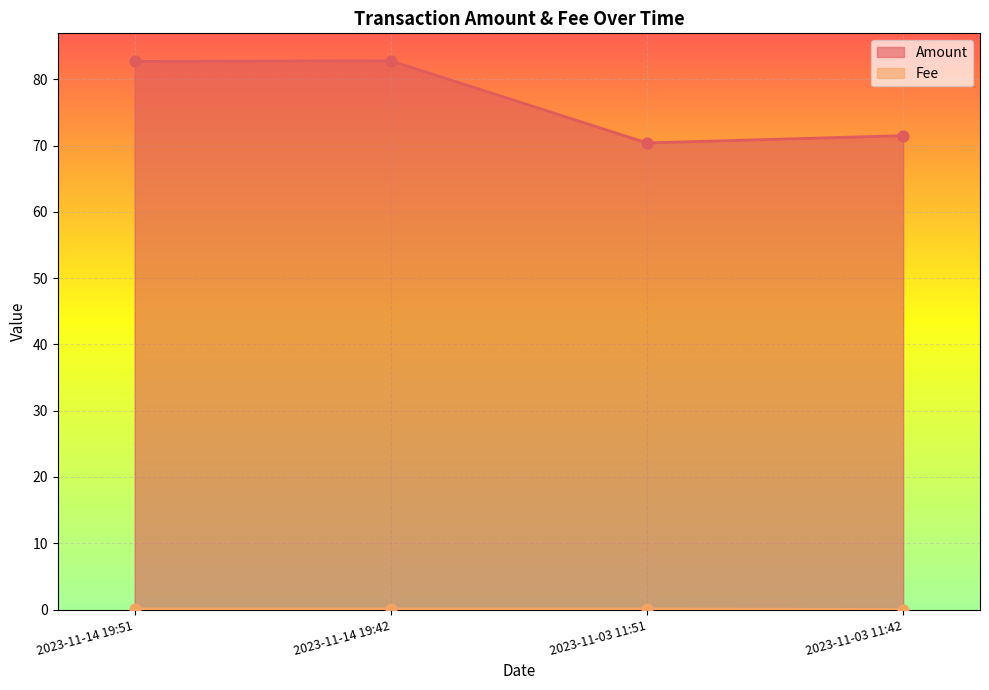

Is the value of Amount at 2023-11-14 19:42 greater than the value of Fee at 2023-11-14 19:51?

Yes